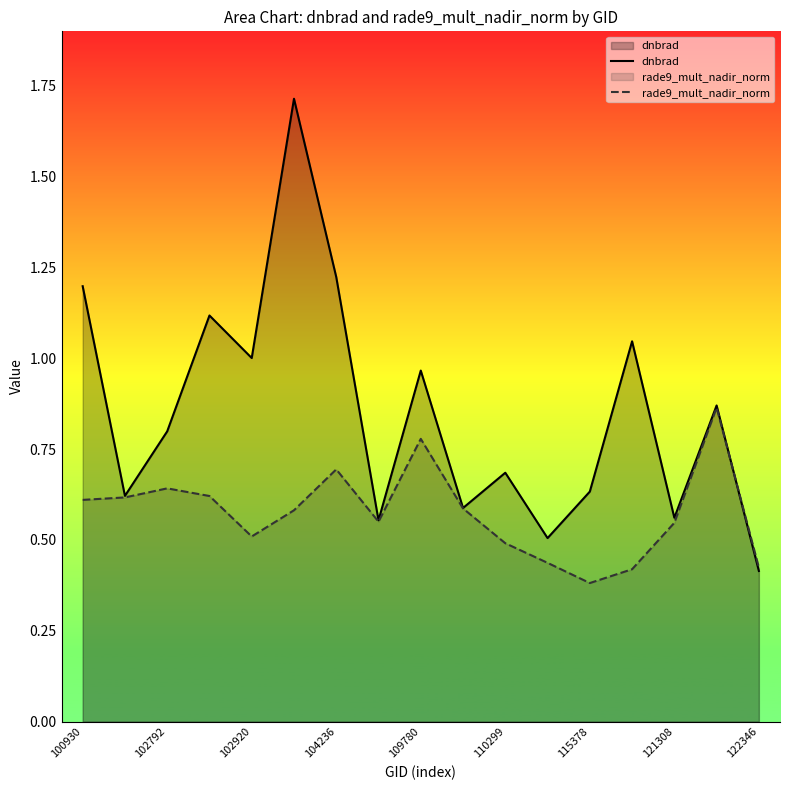

What is the minimum value shown in the chart?

0.4